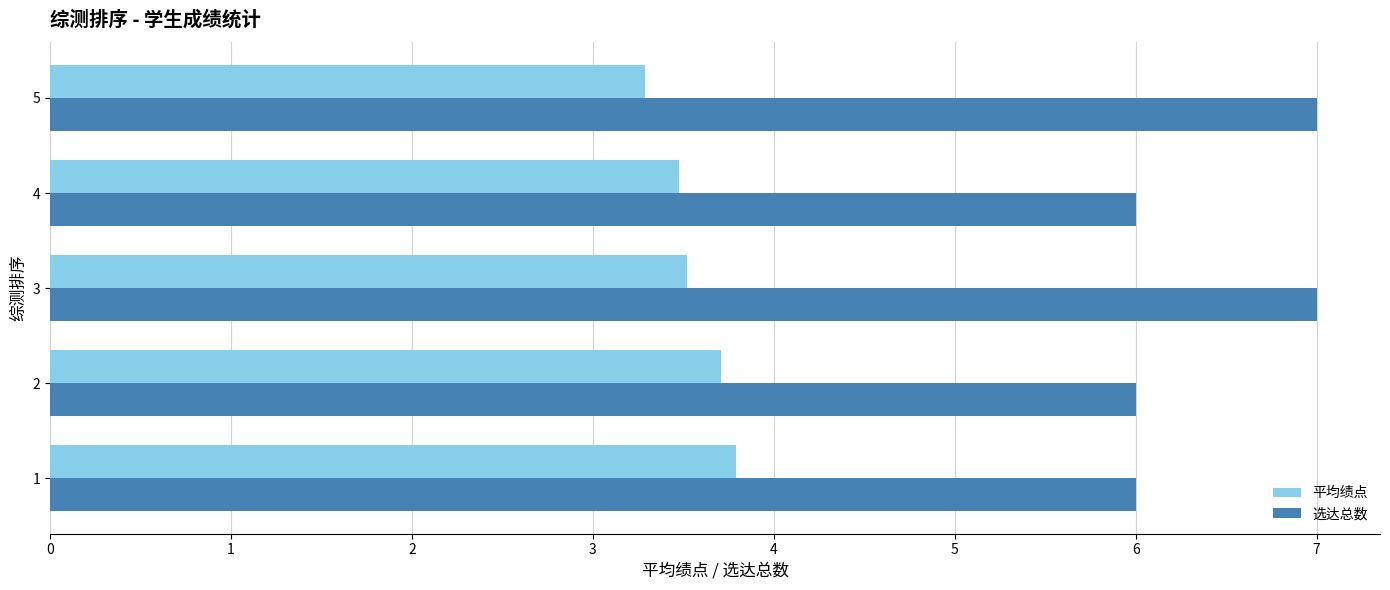

What is the difference between the highest and lowest values at 4?

2.5